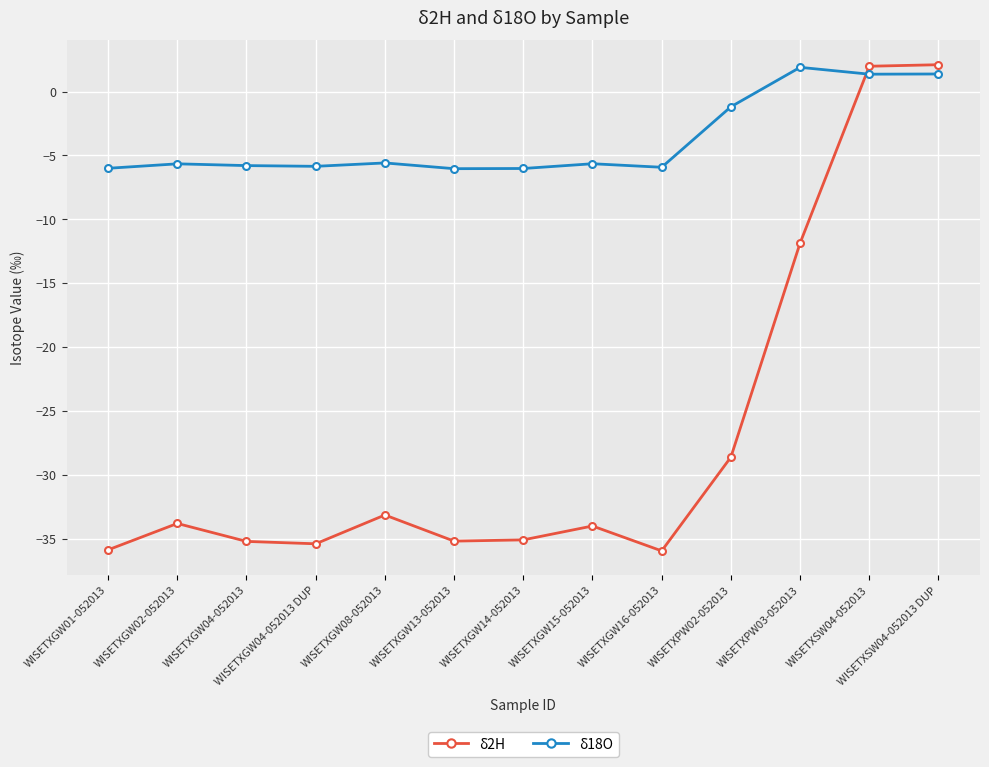

Which series has the largest total across all categories?

δ18O